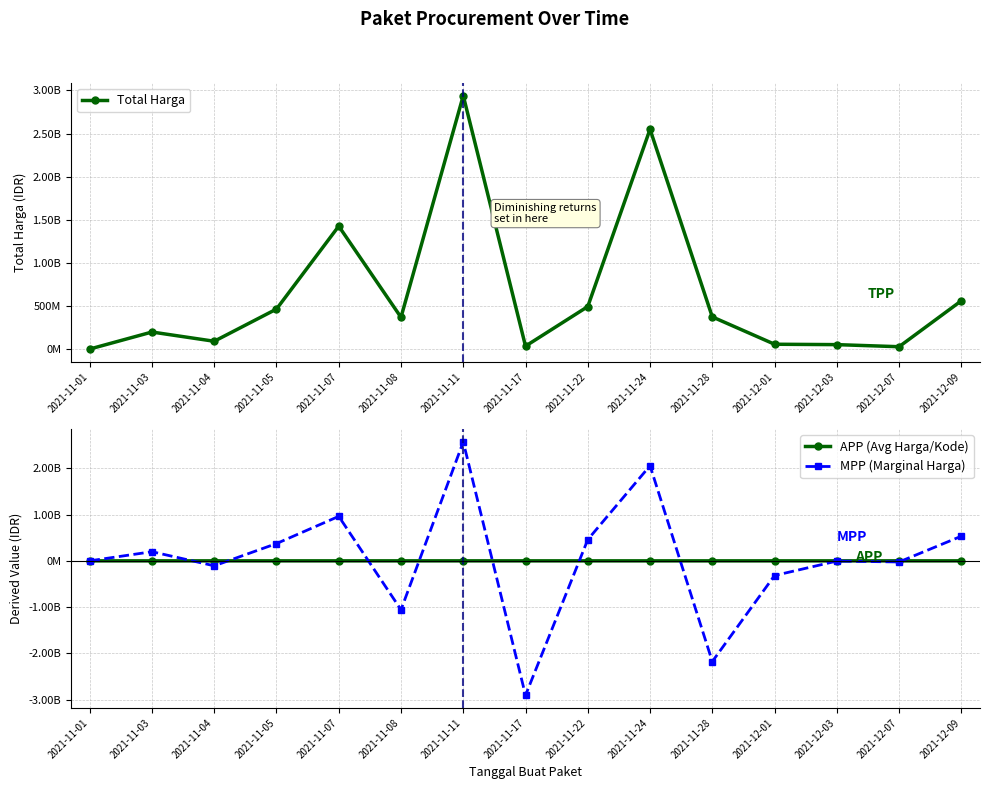

Is it true that APP (Avg Harga/Kode) equals 30938.1 at 2021-11-03?

True